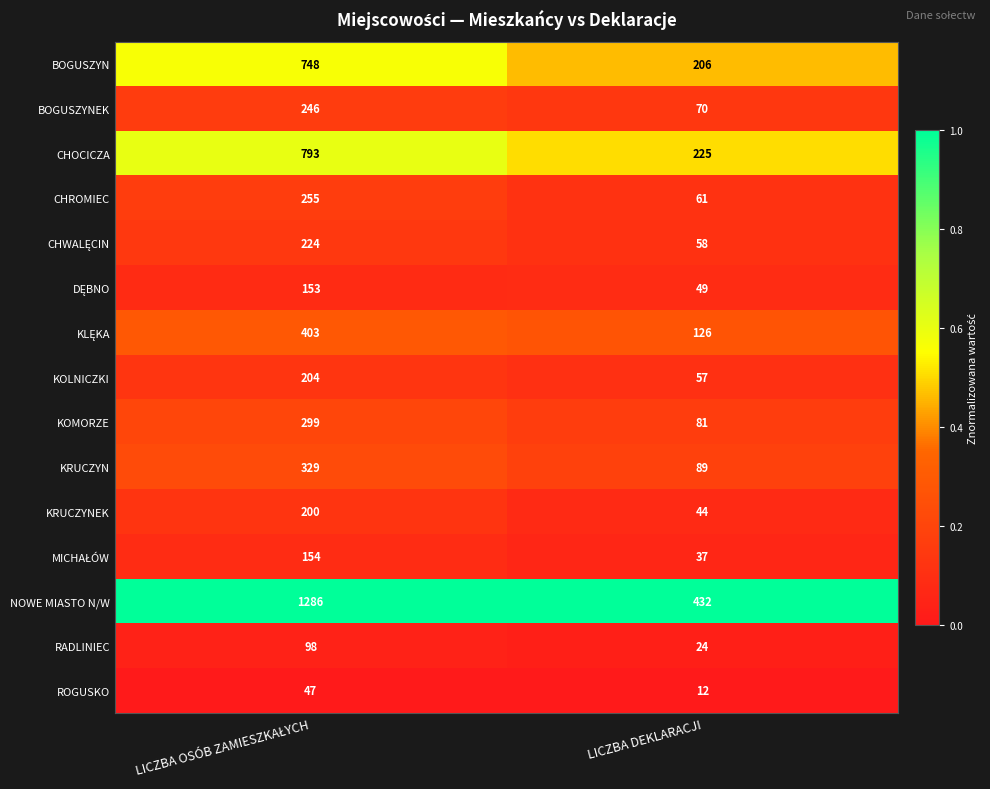

What is the total value across all series at LICZBA DEKLARACJI?

1571